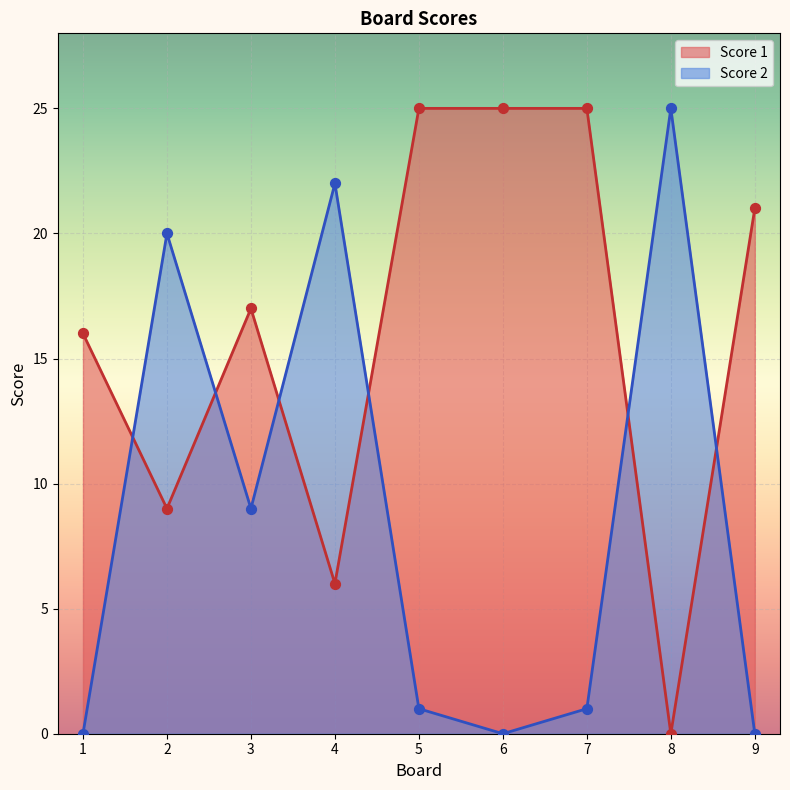

Is the value of Score 2 at 1 greater than the value of Score 1 at 4?

No